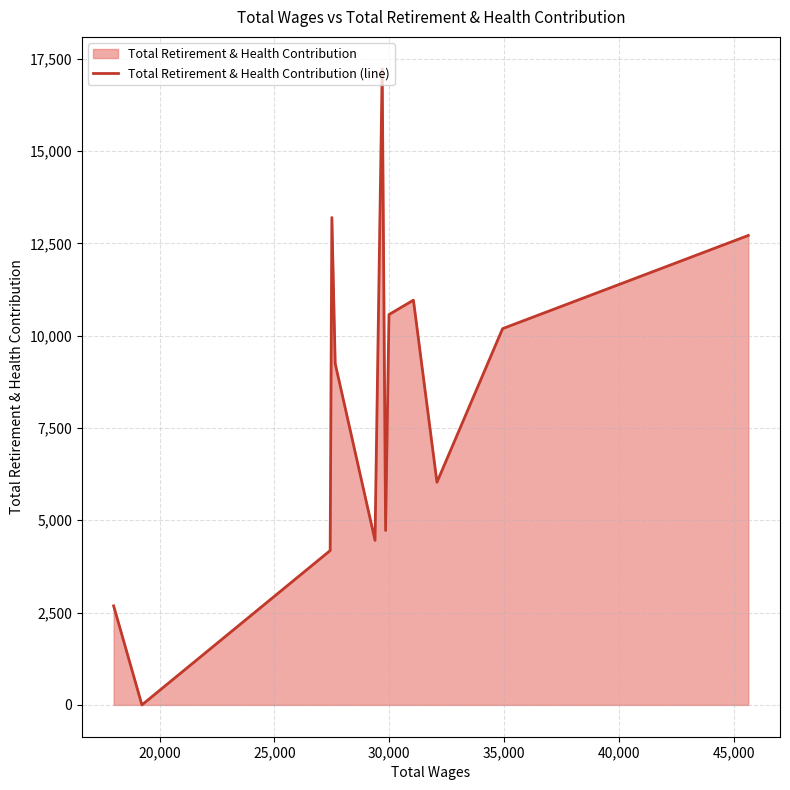

What is the difference between the maximum and minimum values?

17228